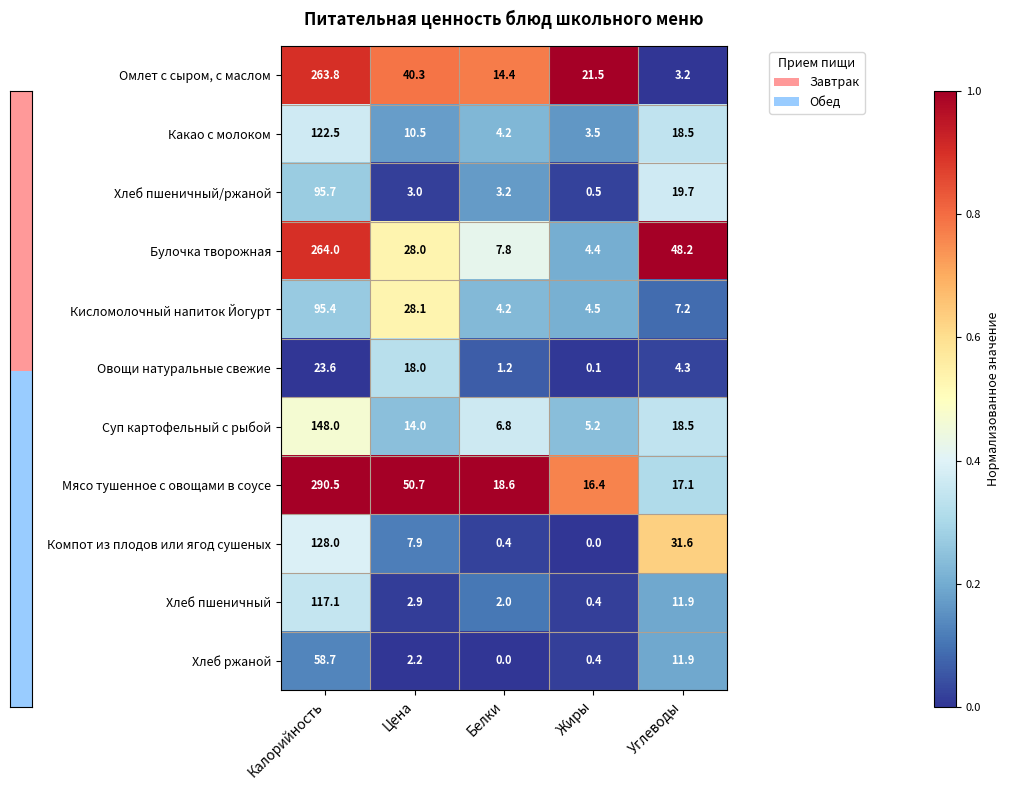

Is the value of Хлеб пшеничный/ржаной at Жиры greater than the value of Суп картофельный с рыбой at Жиры?

No